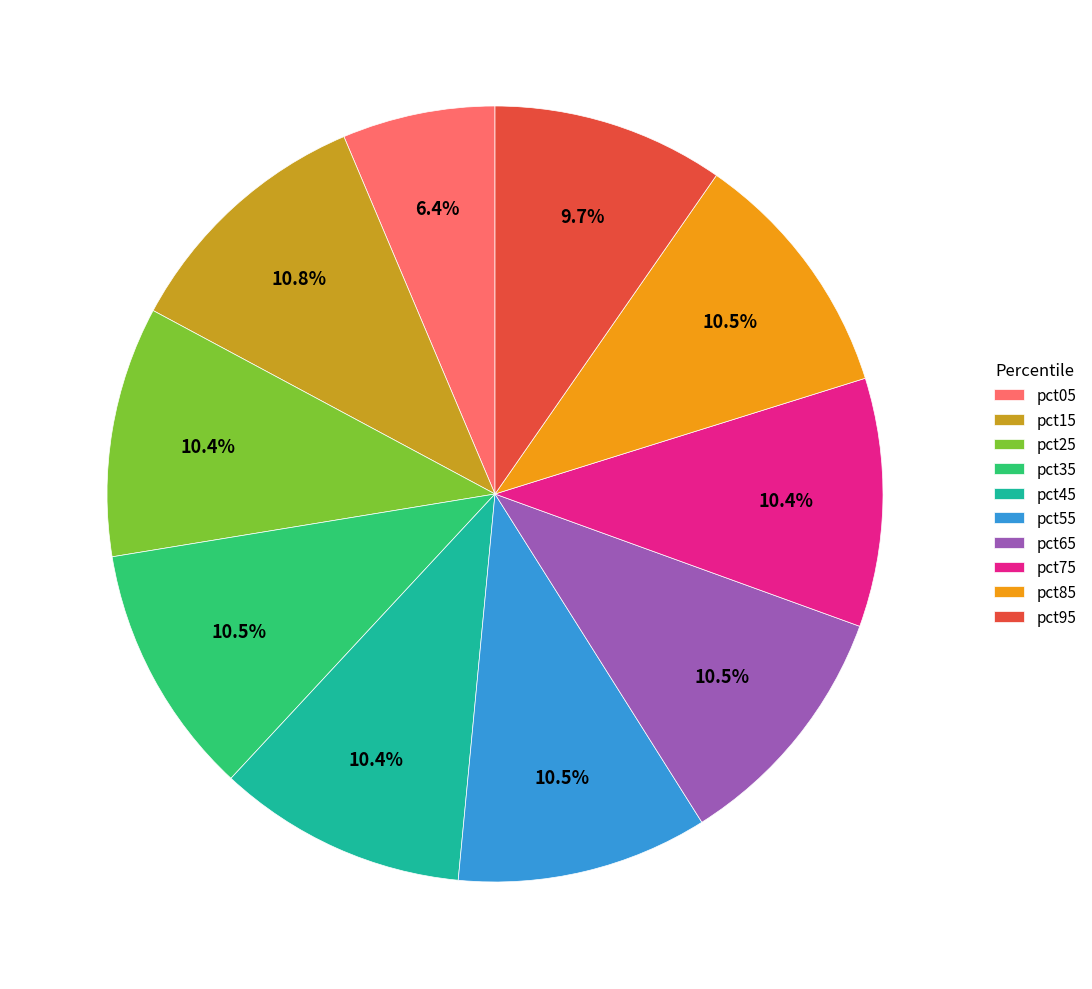

Which slice is the smallest?

pct05